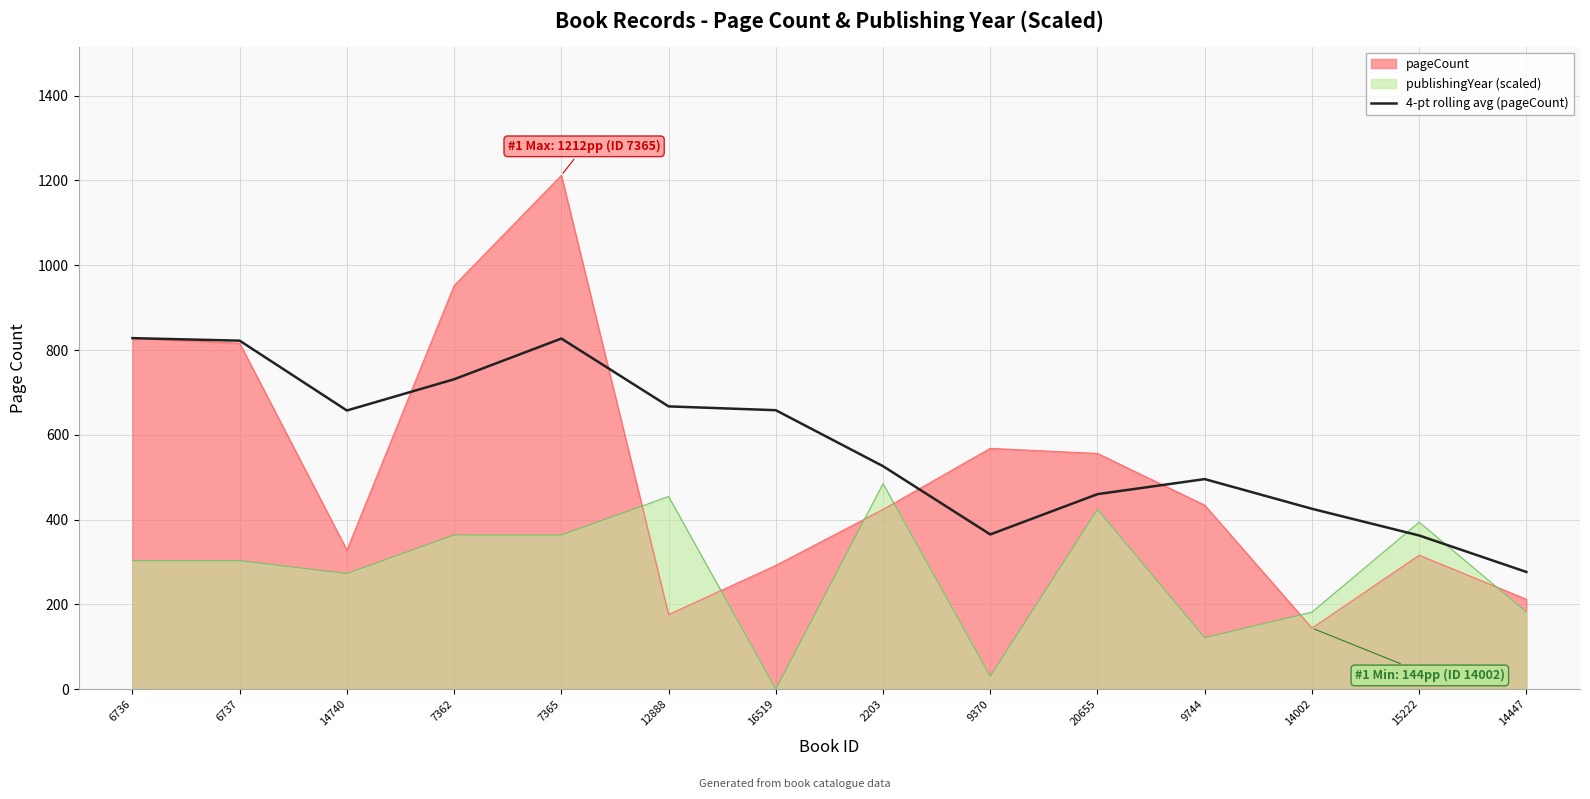

Reading right to left, extract all data points from this chart.

276.5	362.5	425.5	495.5	460.0	365.0	526.0	658.0	667.0	827.0	731.0	657.3	822.0	828.0